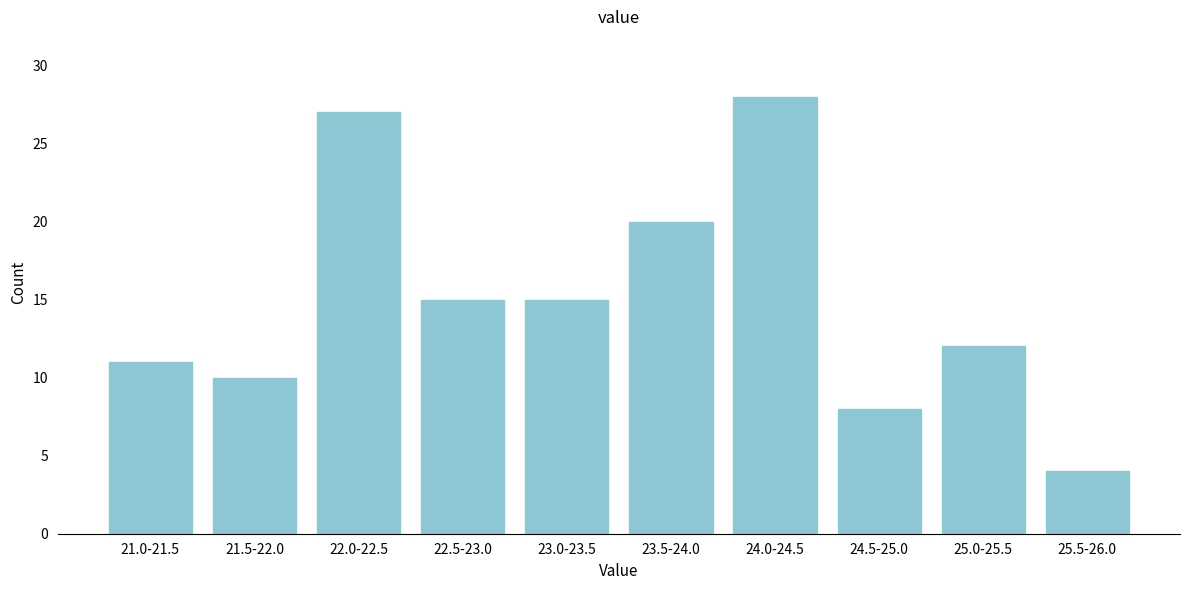

Reading left to right, transcribe all the data shown in this chart.

11	10	27	15	15	20	28	8	12	4